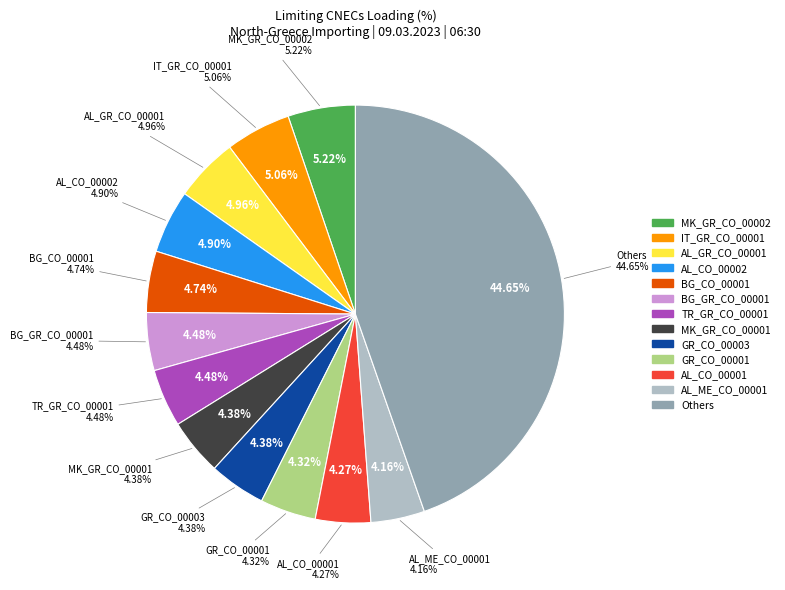

Does any single category account for the majority?

No